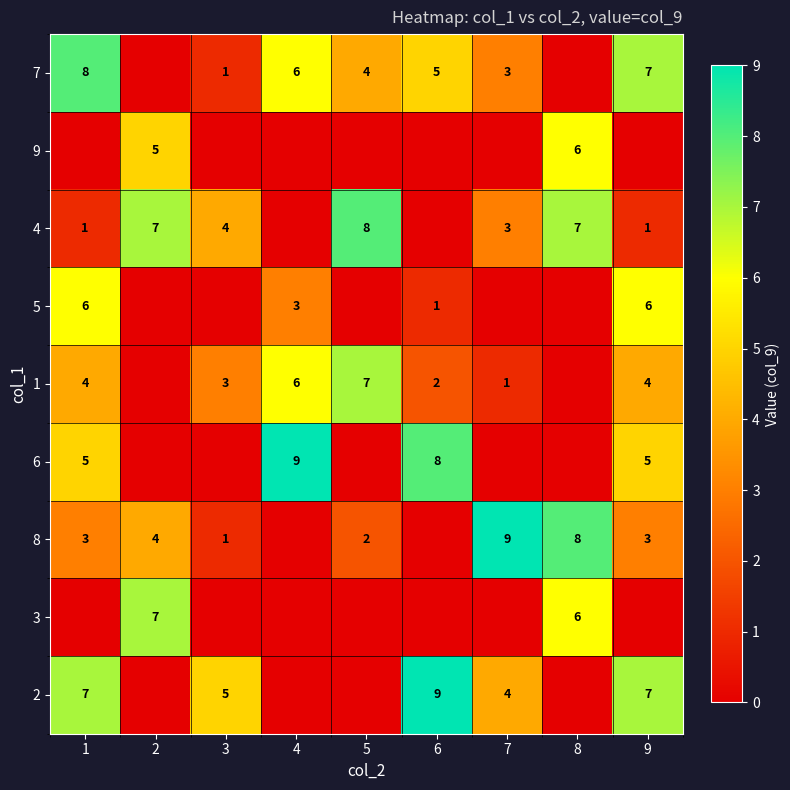

Is the value of 1 at 4 greater than the value of 6 at 9?

Yes